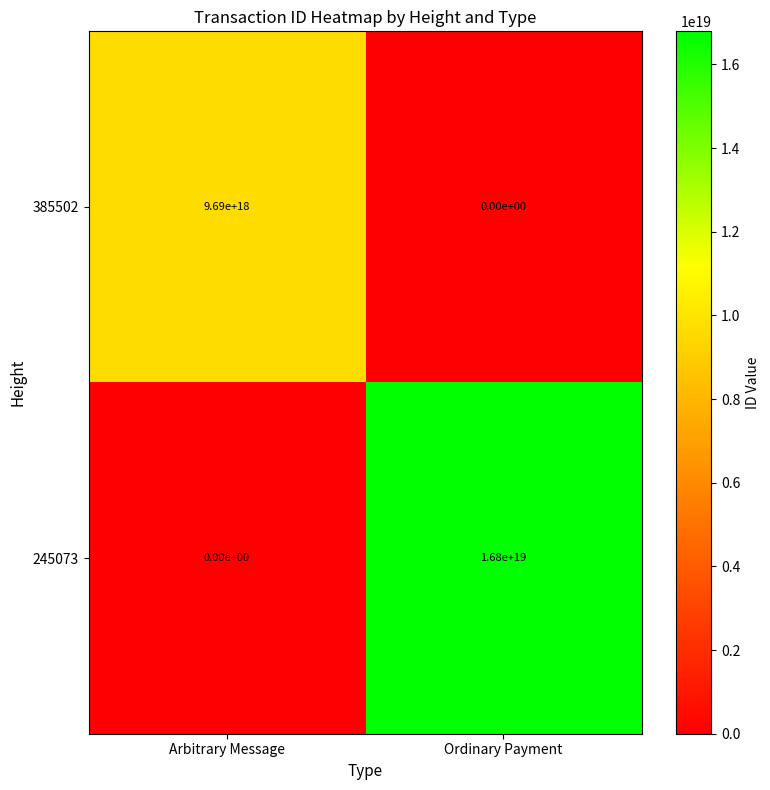

Is it true that 385502 equals 5021553356872128512 at Ordinary Payment?

False